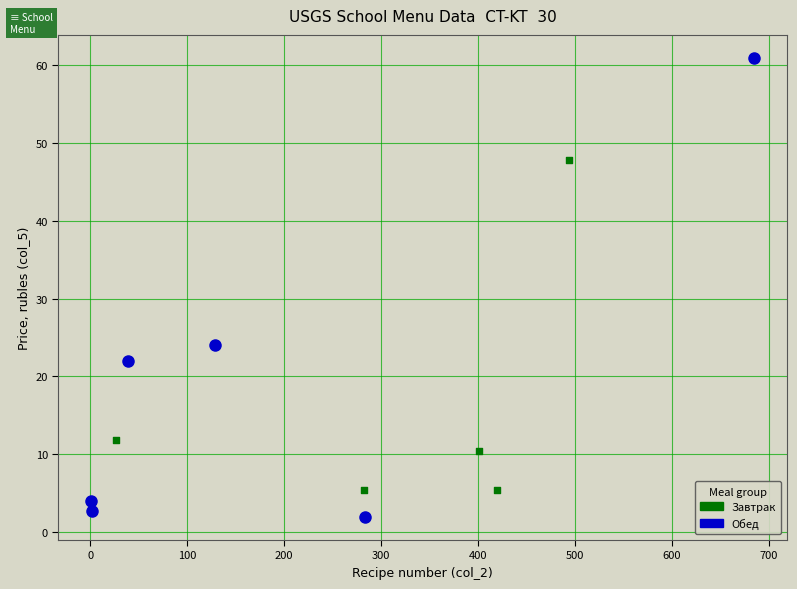

What are all the series names shown in the legend?

Завтрак, Обед